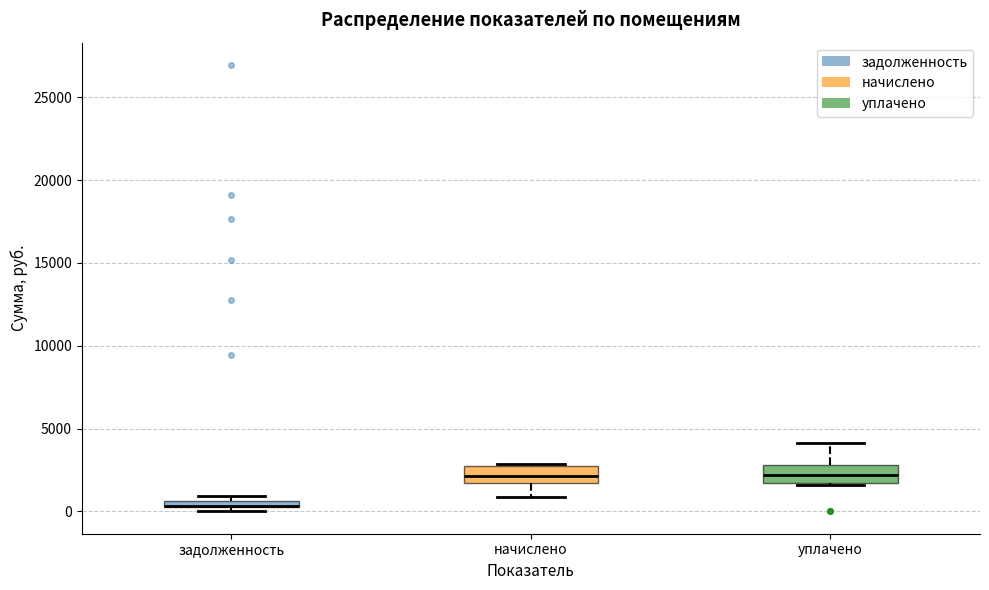

Where is the lower edge of the box for задолженность on the y-axis? The values are not printed on the chart, so give them approximately, as read against the axis.

0